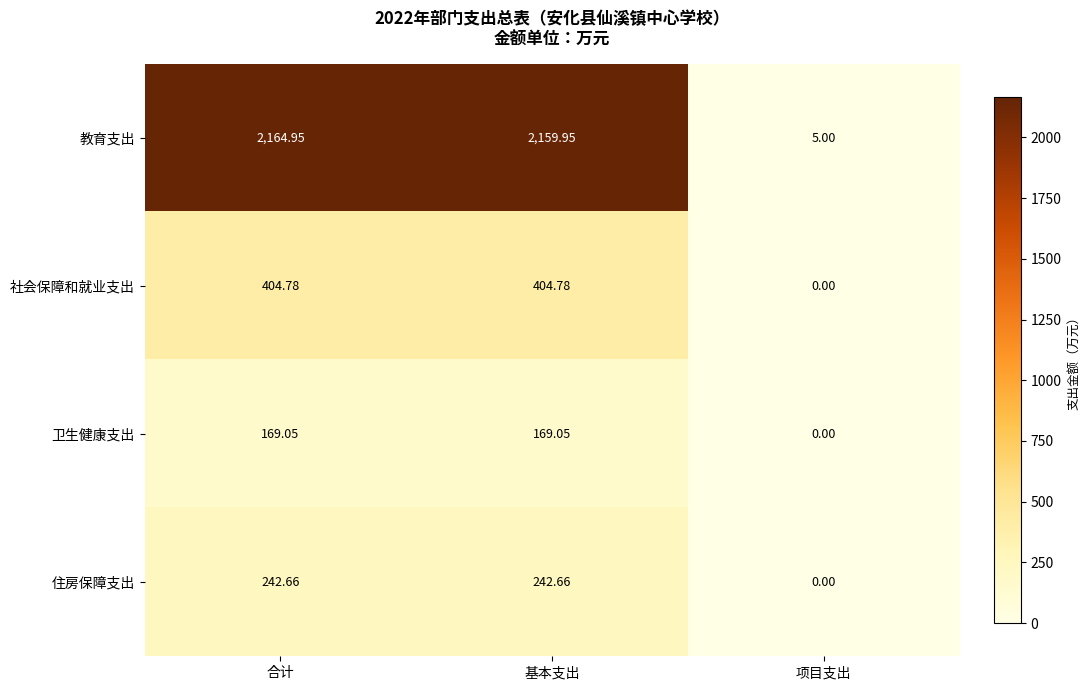

At which category does the chart reach its minimum across all series?

项目支出